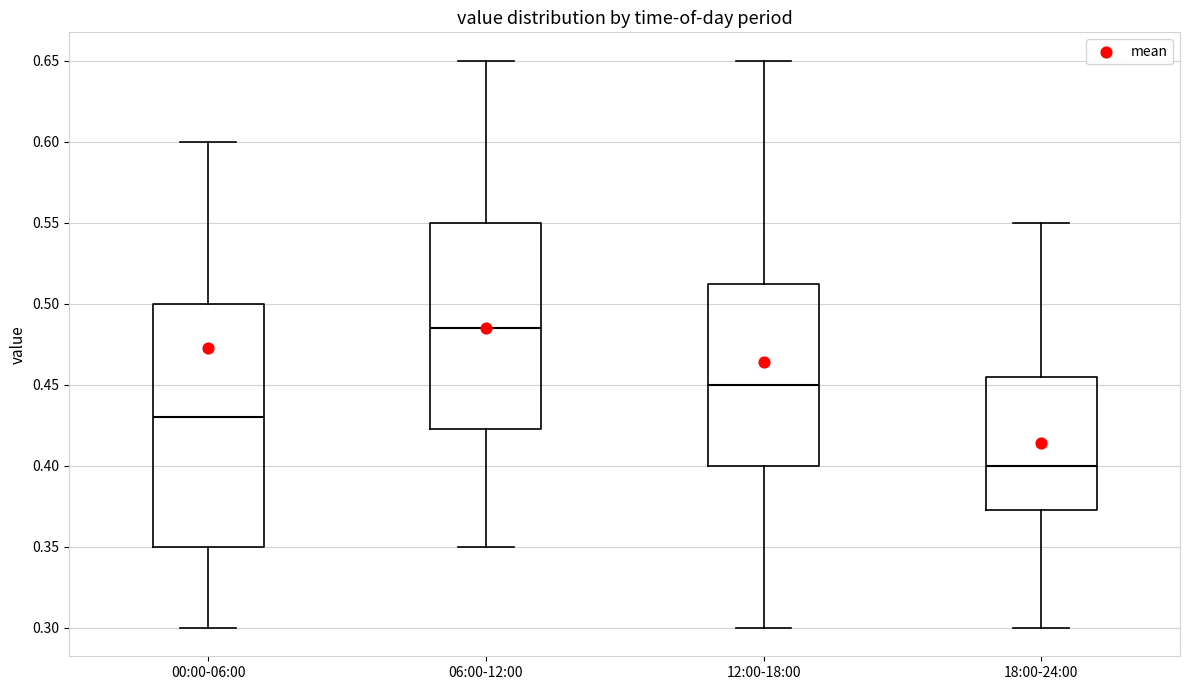

Where does the upper whisker of the box for 12:00-18:00 end on the y-axis? The values are not printed on the chart, so give them approximately, as read against the axis.

0.650